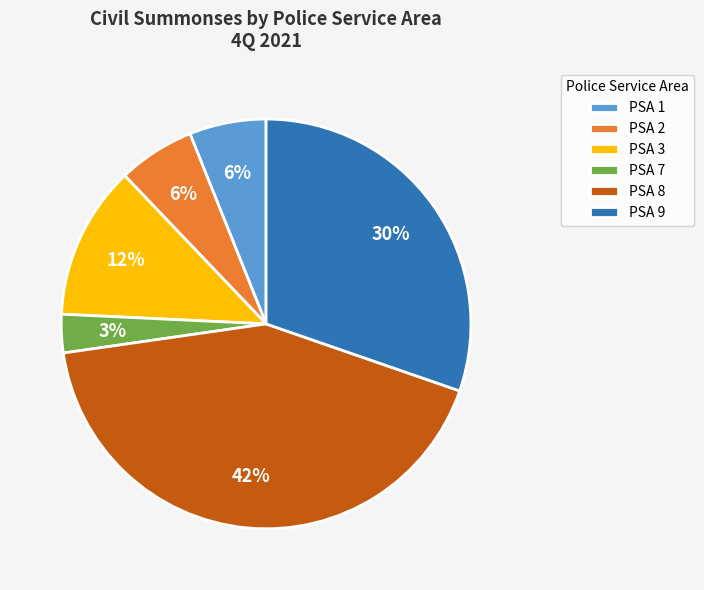

Do PSA 8 and PSA 9 together represent more than half of the pie?

Yes